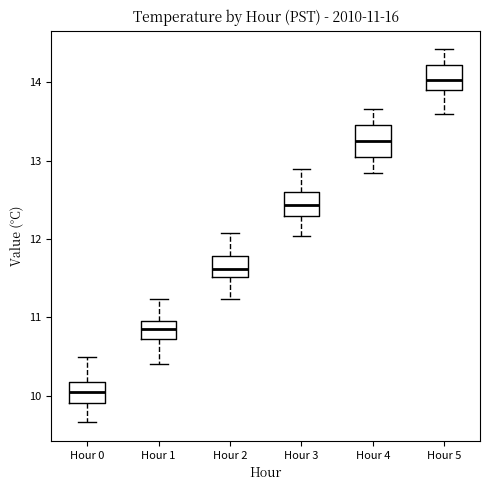

Which box has the lowest median line?

Hour 0